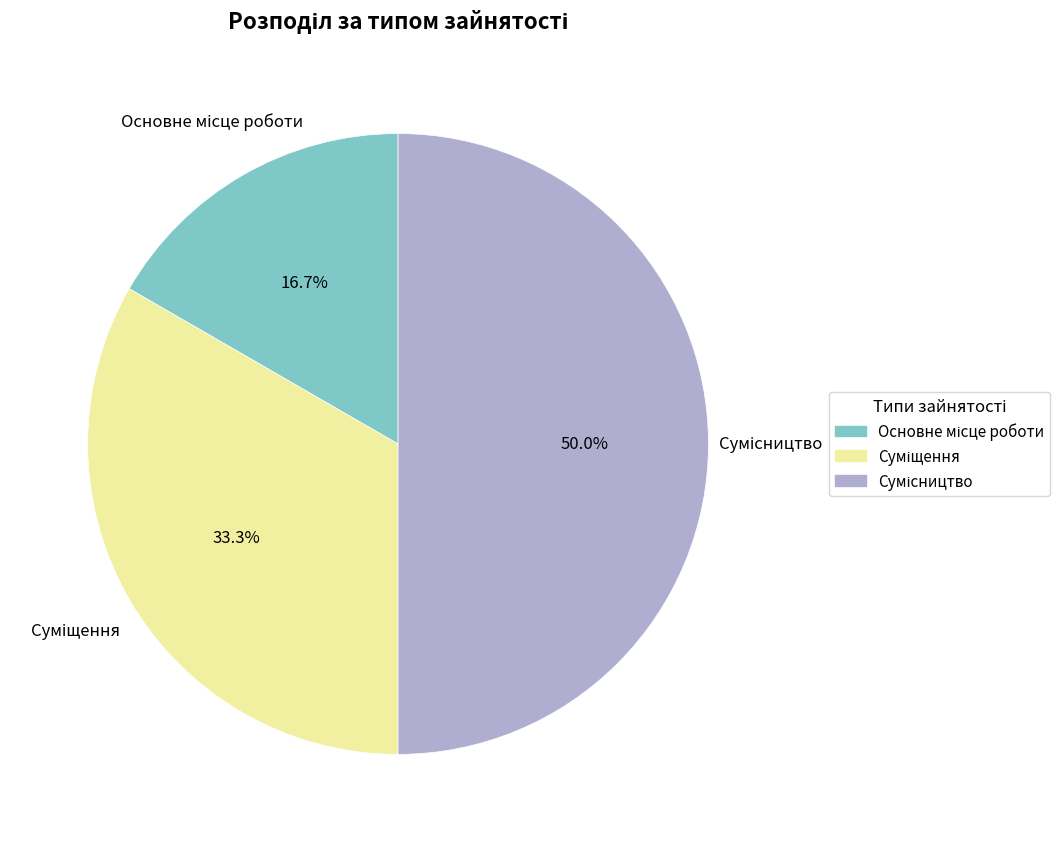

To the nearest percent, what percentage of the pie is Основне місце роботи?

17%